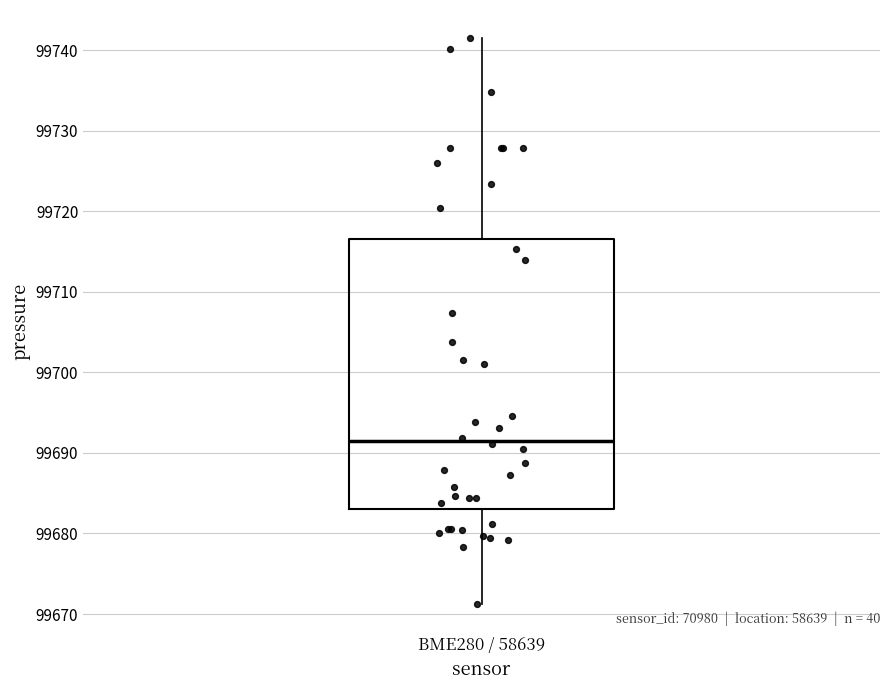

Read this box plot against the y-axis: the position of the median line, the range covered by the box, and the ends of both whiskers. The values are not printed on the chart, so give them approximately, as read against the axis.

median 99691, box 99683 to 99717, whiskers 99671 to 99741